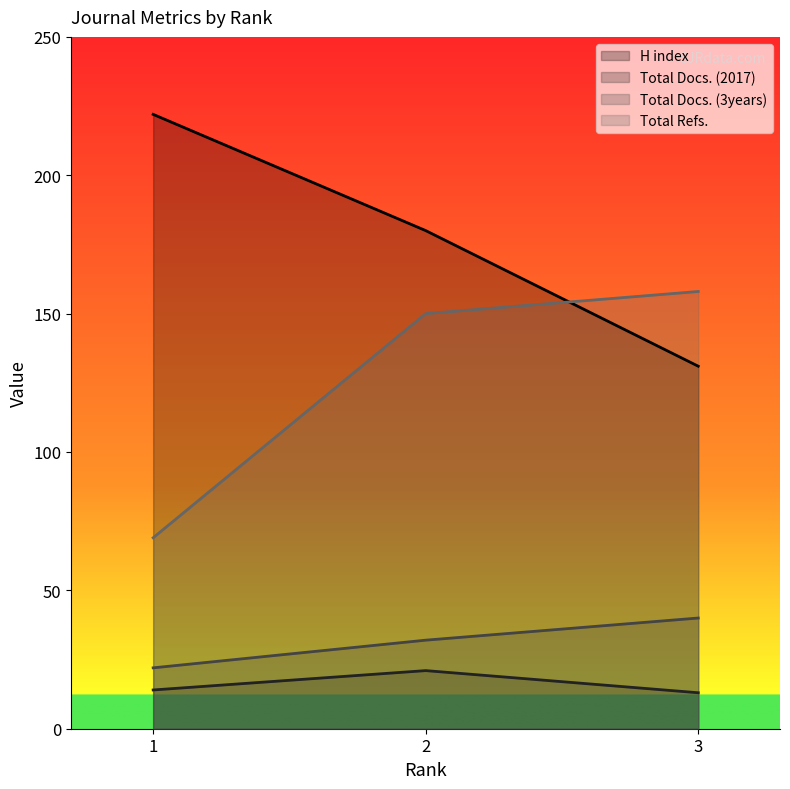

The Total Docs. (3years) series shows 8 at 2. True or false?

False